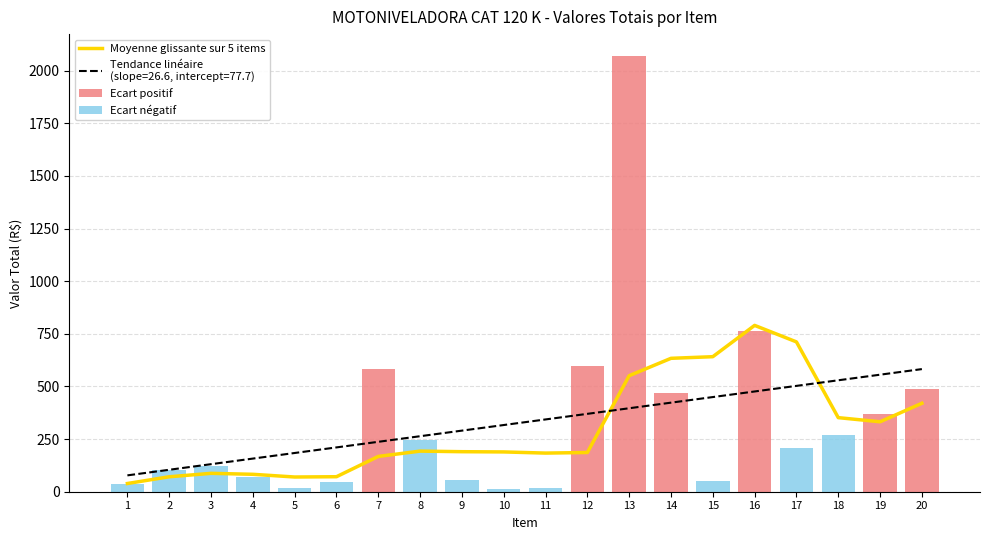

List the series in order of their peak value, highest first.

Ecart positif, Moyenne glissante sur 5 items, Ecart négatif